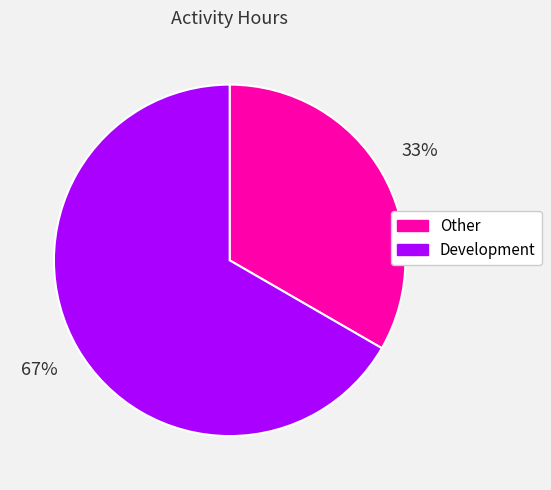

To the nearest percent, what portion does Development represent?

67%